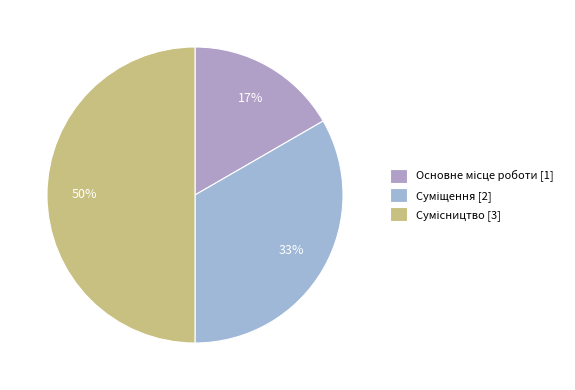

How many slices are in this pie chart?

3